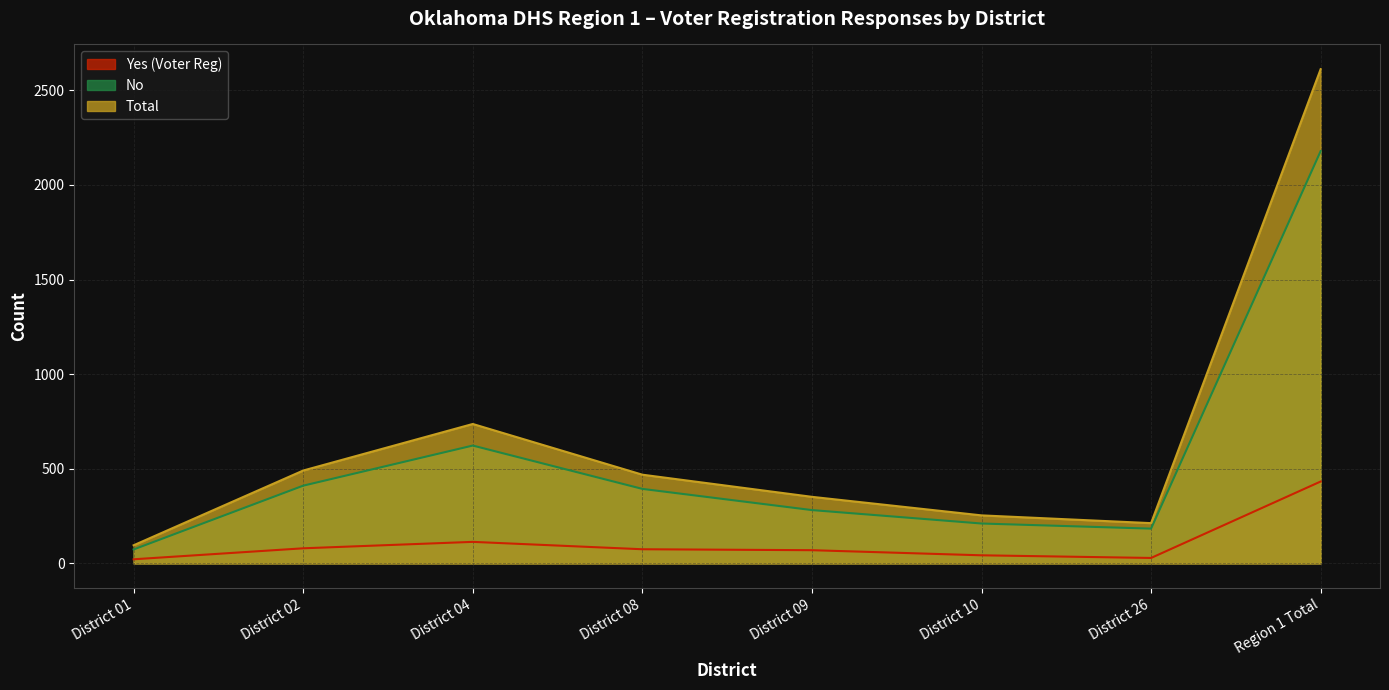

Where does the Yes (Voter Reg) series first go above 75?

District 02